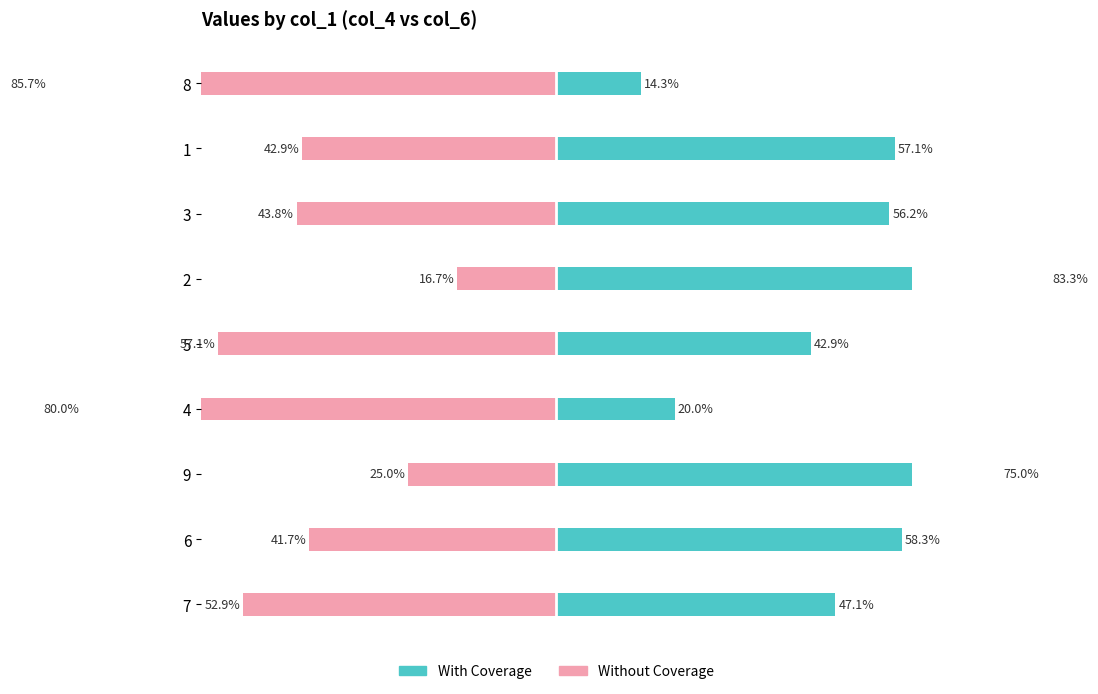

What position from the right is 9?

7